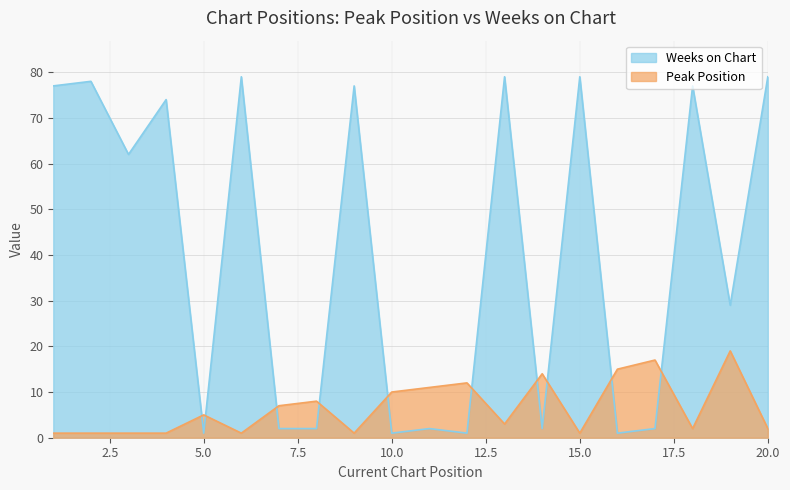

Where is the first local minimum for Weeks on Chart?

3